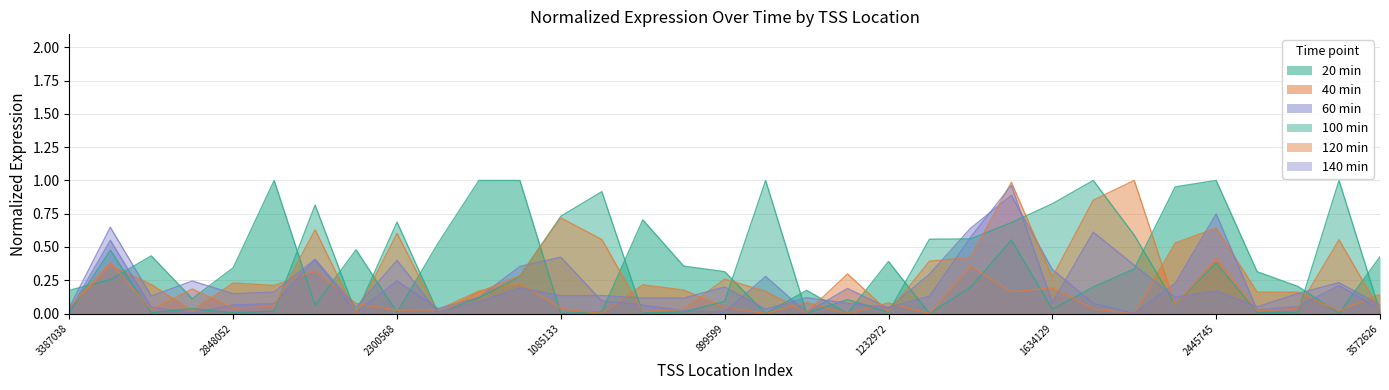

At which category does the chart reach its peak across all series?

2848045